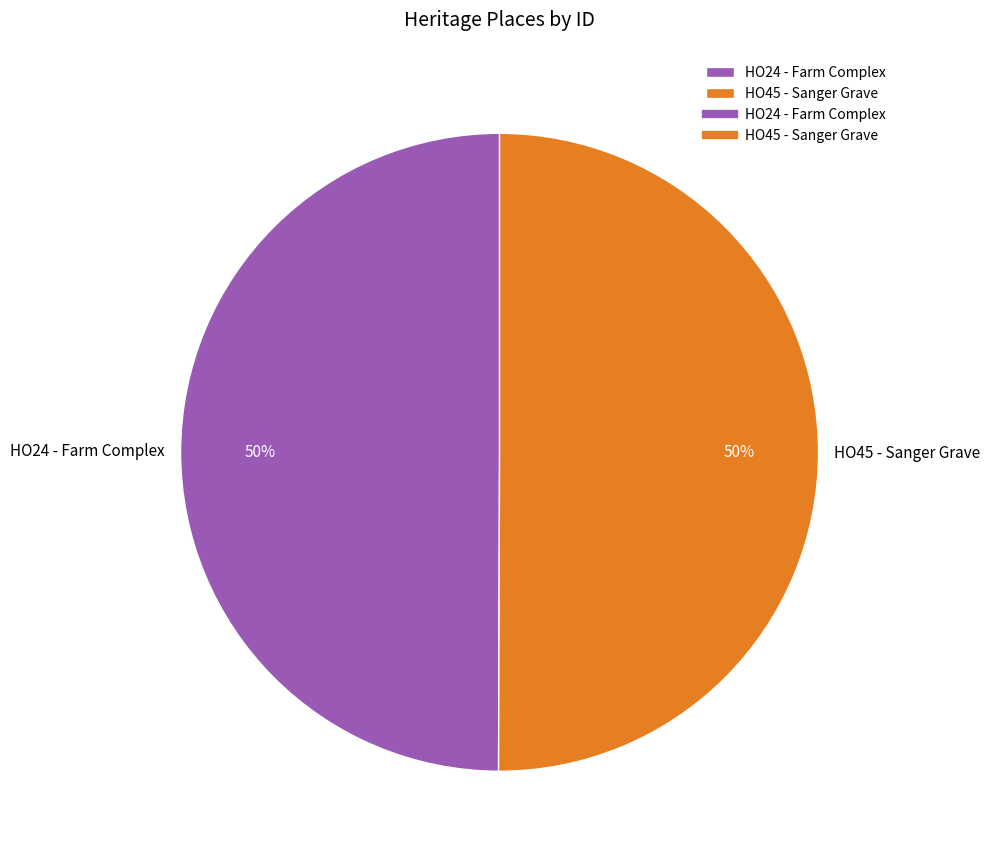

Do HO45 - Sanger Grave and HO24 - Farm Complex together represent more than half of the pie?

Yes